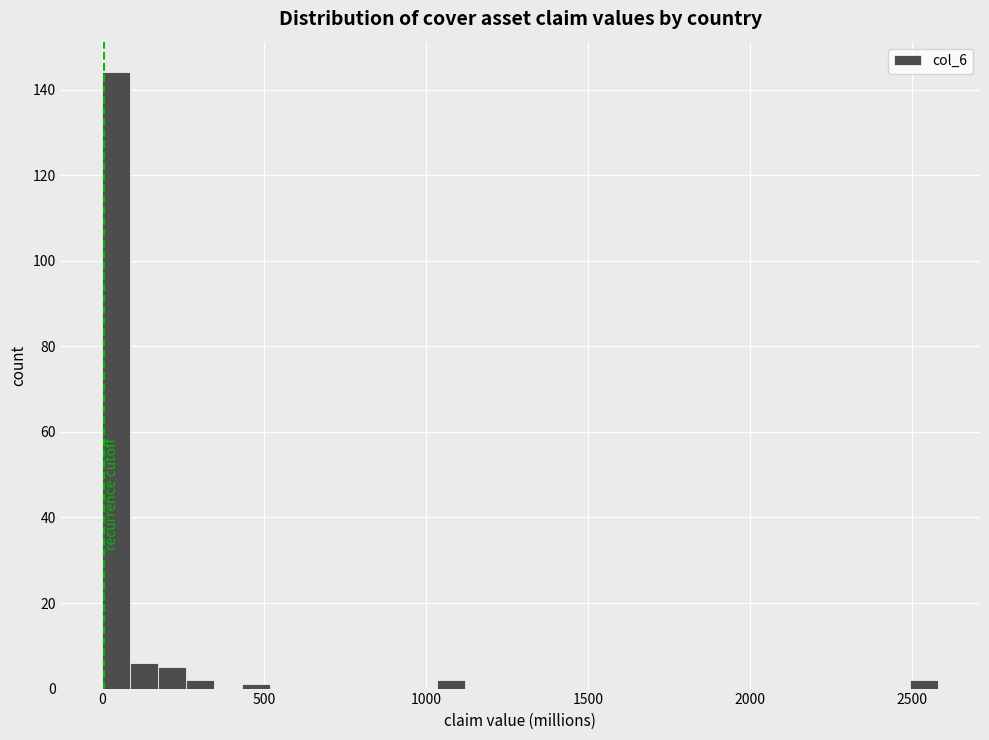

Read against the x-axis, roughly where is the centre of the tallest bar?

50